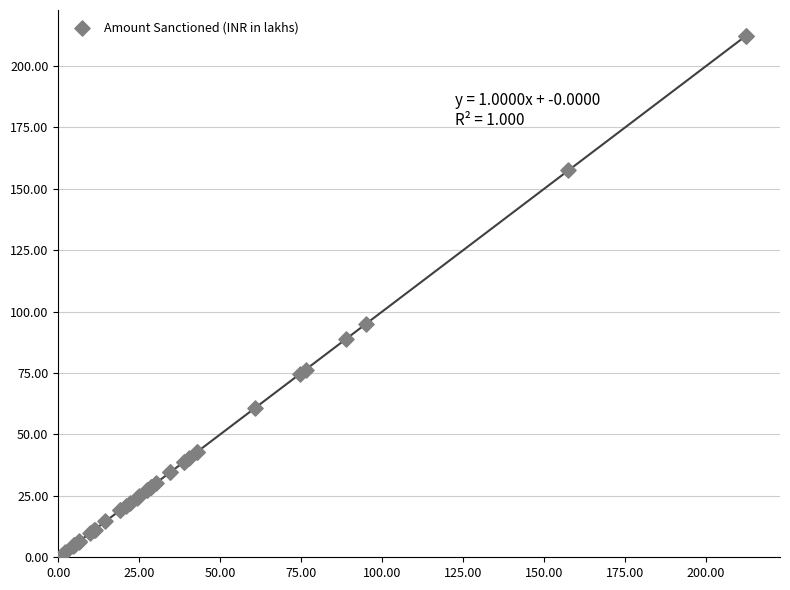

What Y value in the scatter plot is closest to 106?

95.0